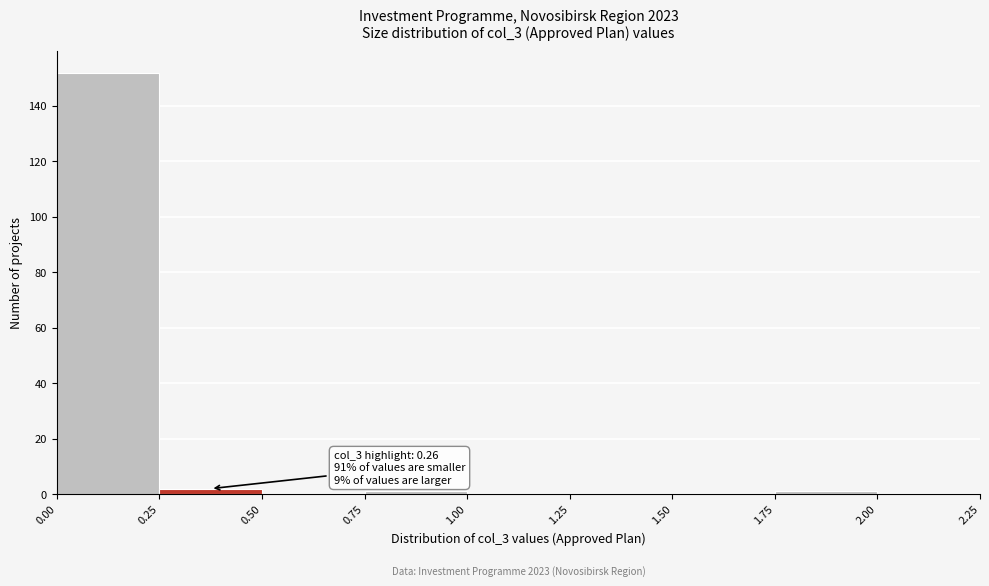

Which range on the x-axis has the tallest bar?

0.00 to 0.25